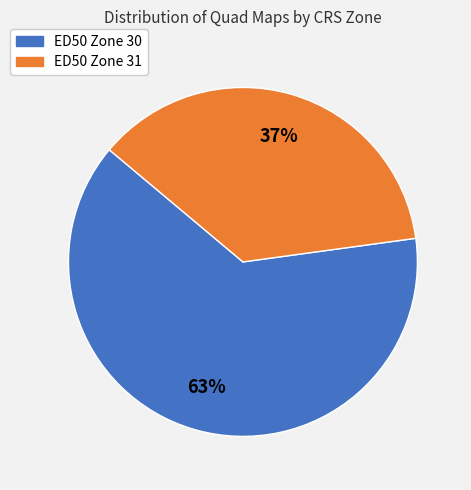

Rank the categories by value from lowest to highest.

ED50 Zone 31, ED50 Zone 30